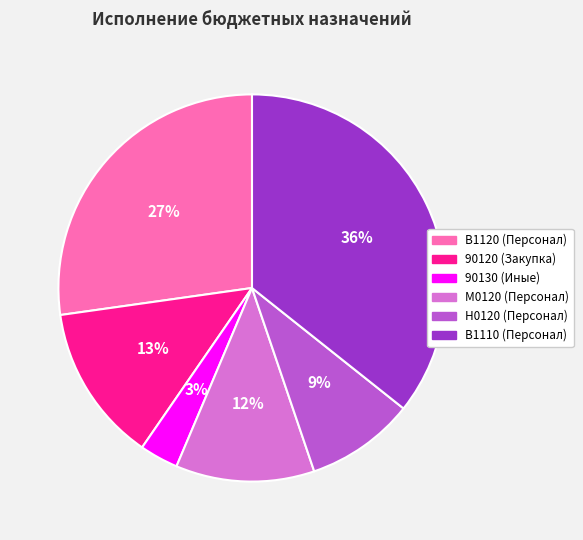

To the nearest percent, what is the average slice percentage?

17%